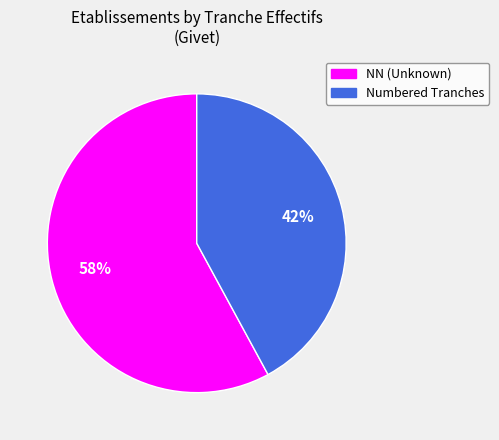

To the nearest percent, what is the difference between the largest and smallest slice percentages?

16%